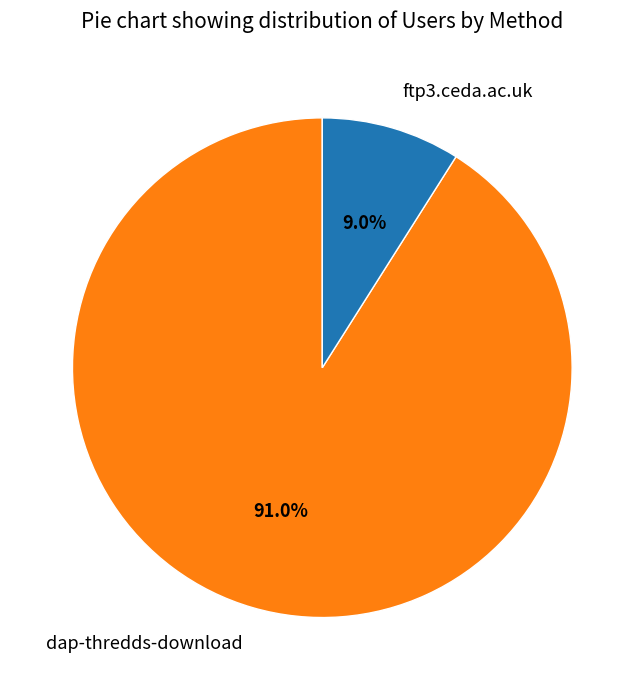

Rank the categories by value from highest to lowest.

dap-thredds-download, ftp3.ceda.ac.uk